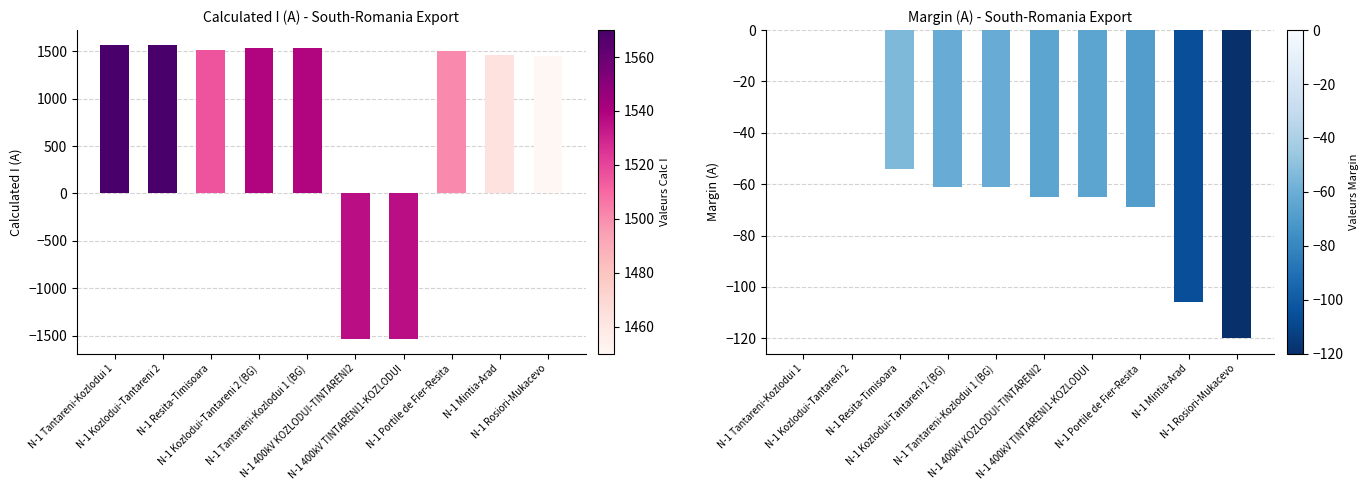

How many values in the Margin (A) series are below -61?

5